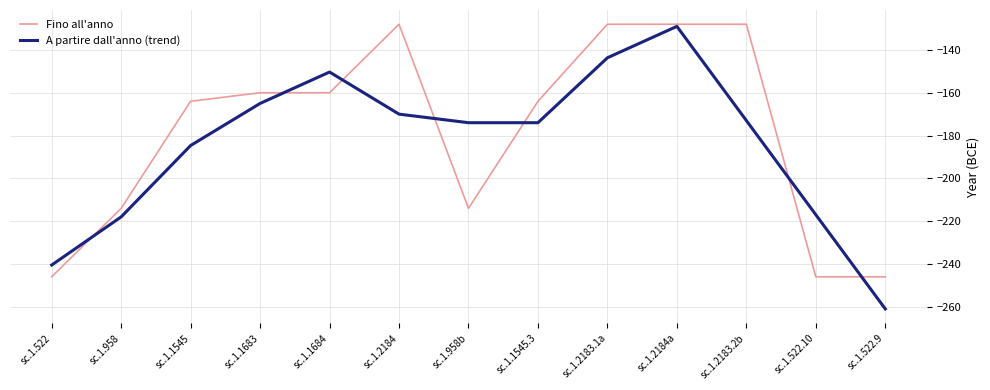

The value of A partire dall'anno (trend) at sc.1.522.9 is -261.0. True or false?

True